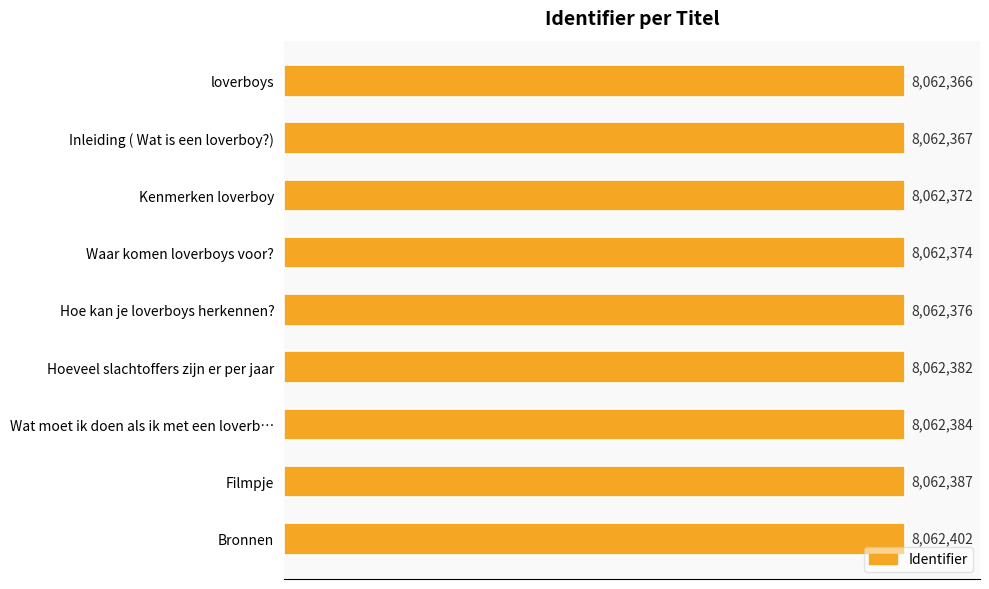

Rank the categories by value from lowest to highest.

loverboys, Inleiding ( Wat is een loverboy?), Kenmerken loverboy, Waar komen loverboys voor?, Hoe kan je loverboys herkennen?, Hoeveel slachtoffers zijn er per jaar, Wat moet ik doen als ik met een loverb…, Filmpje, Bronnen